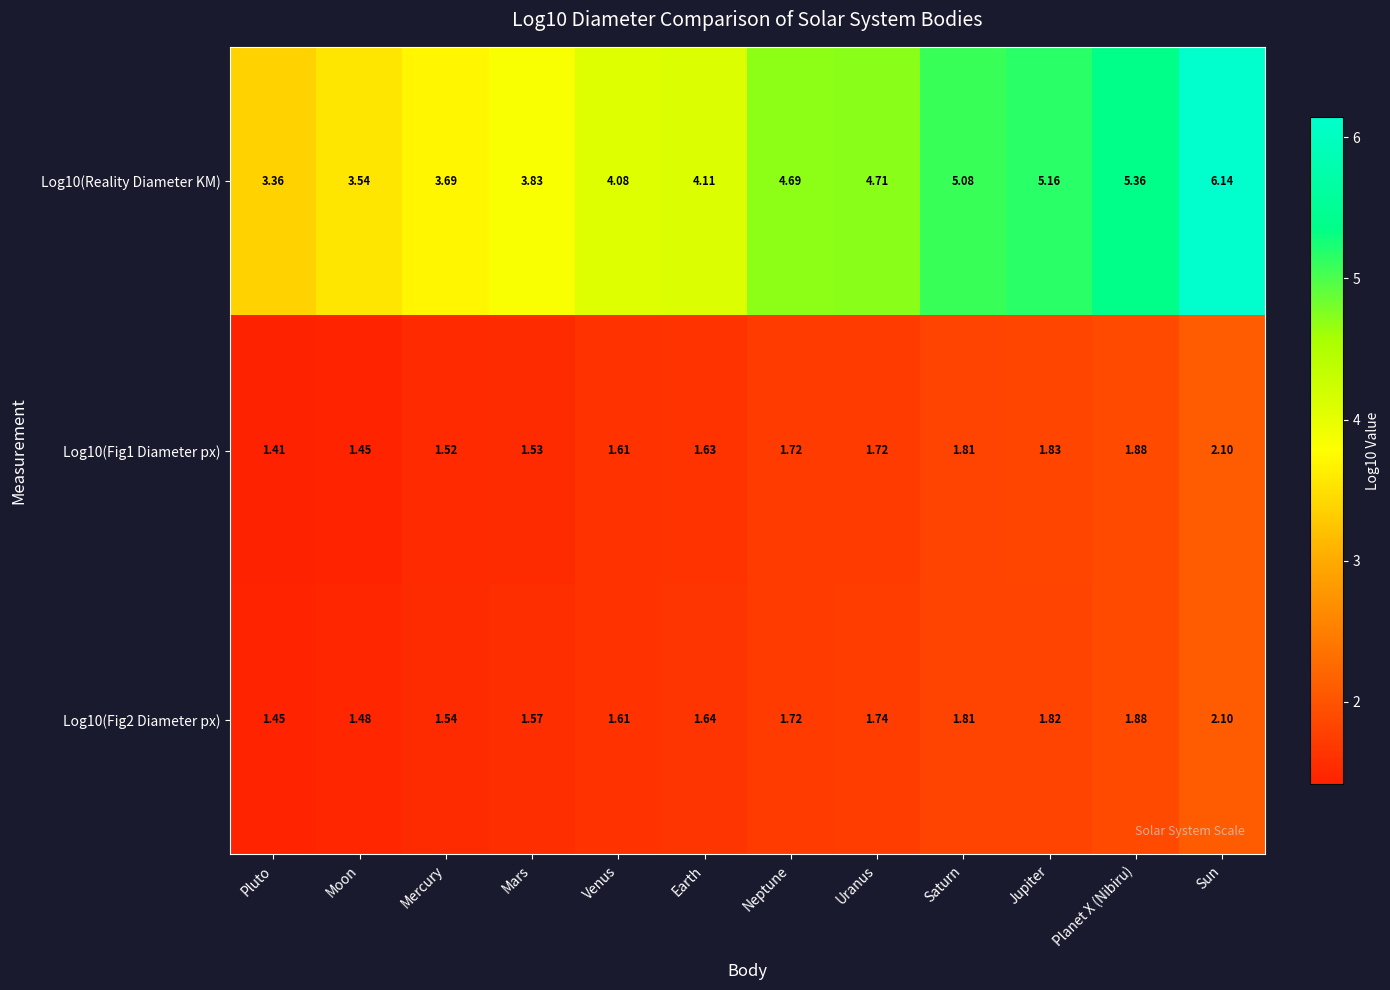

Which category has the lowest value across all series?

Pluto